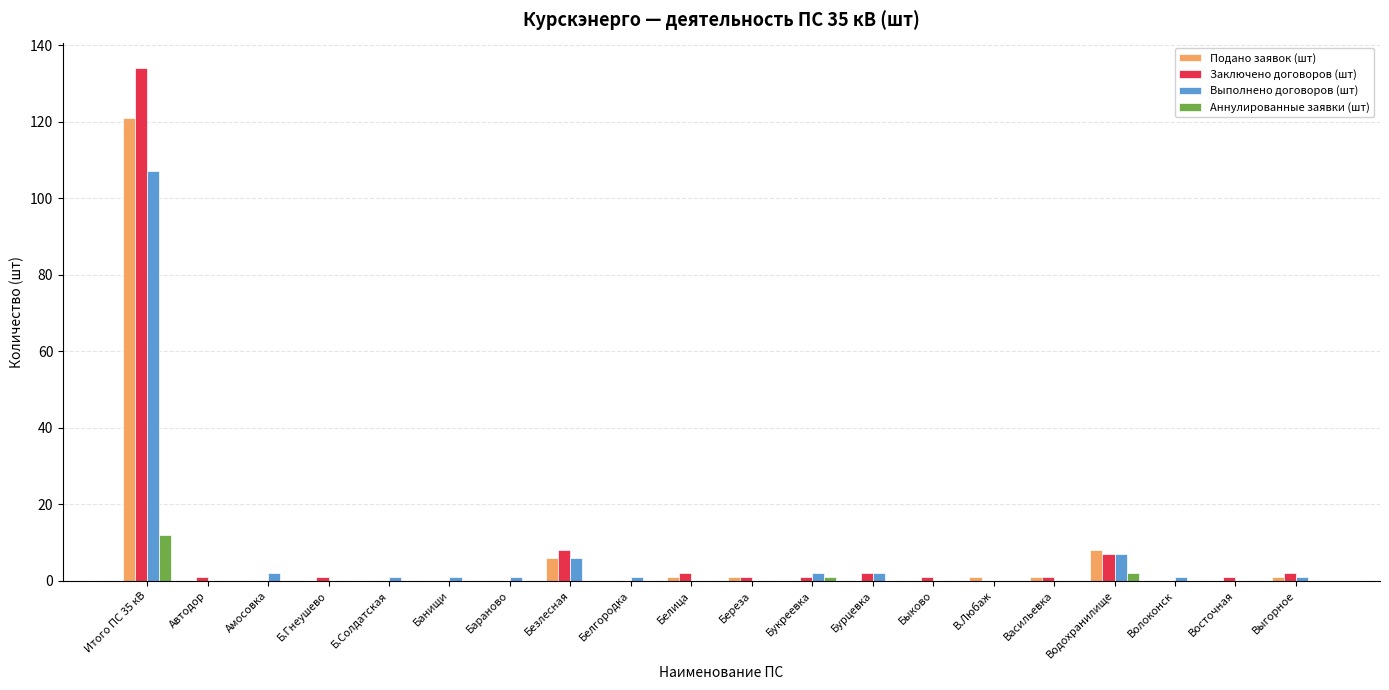

True or false: Заключено договоров (шт) has a value of 0 at Банищи.

True